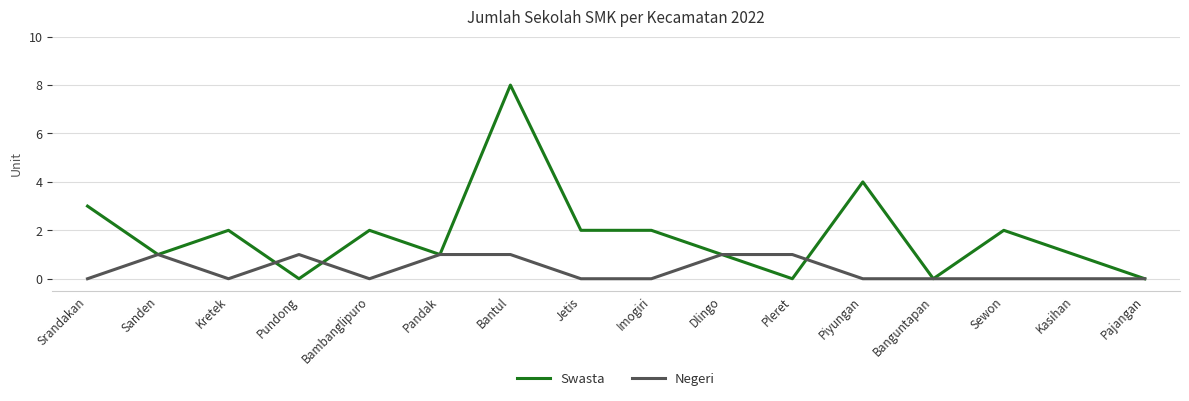

The value of Negeri at Kasihan is -1. True or false?

False